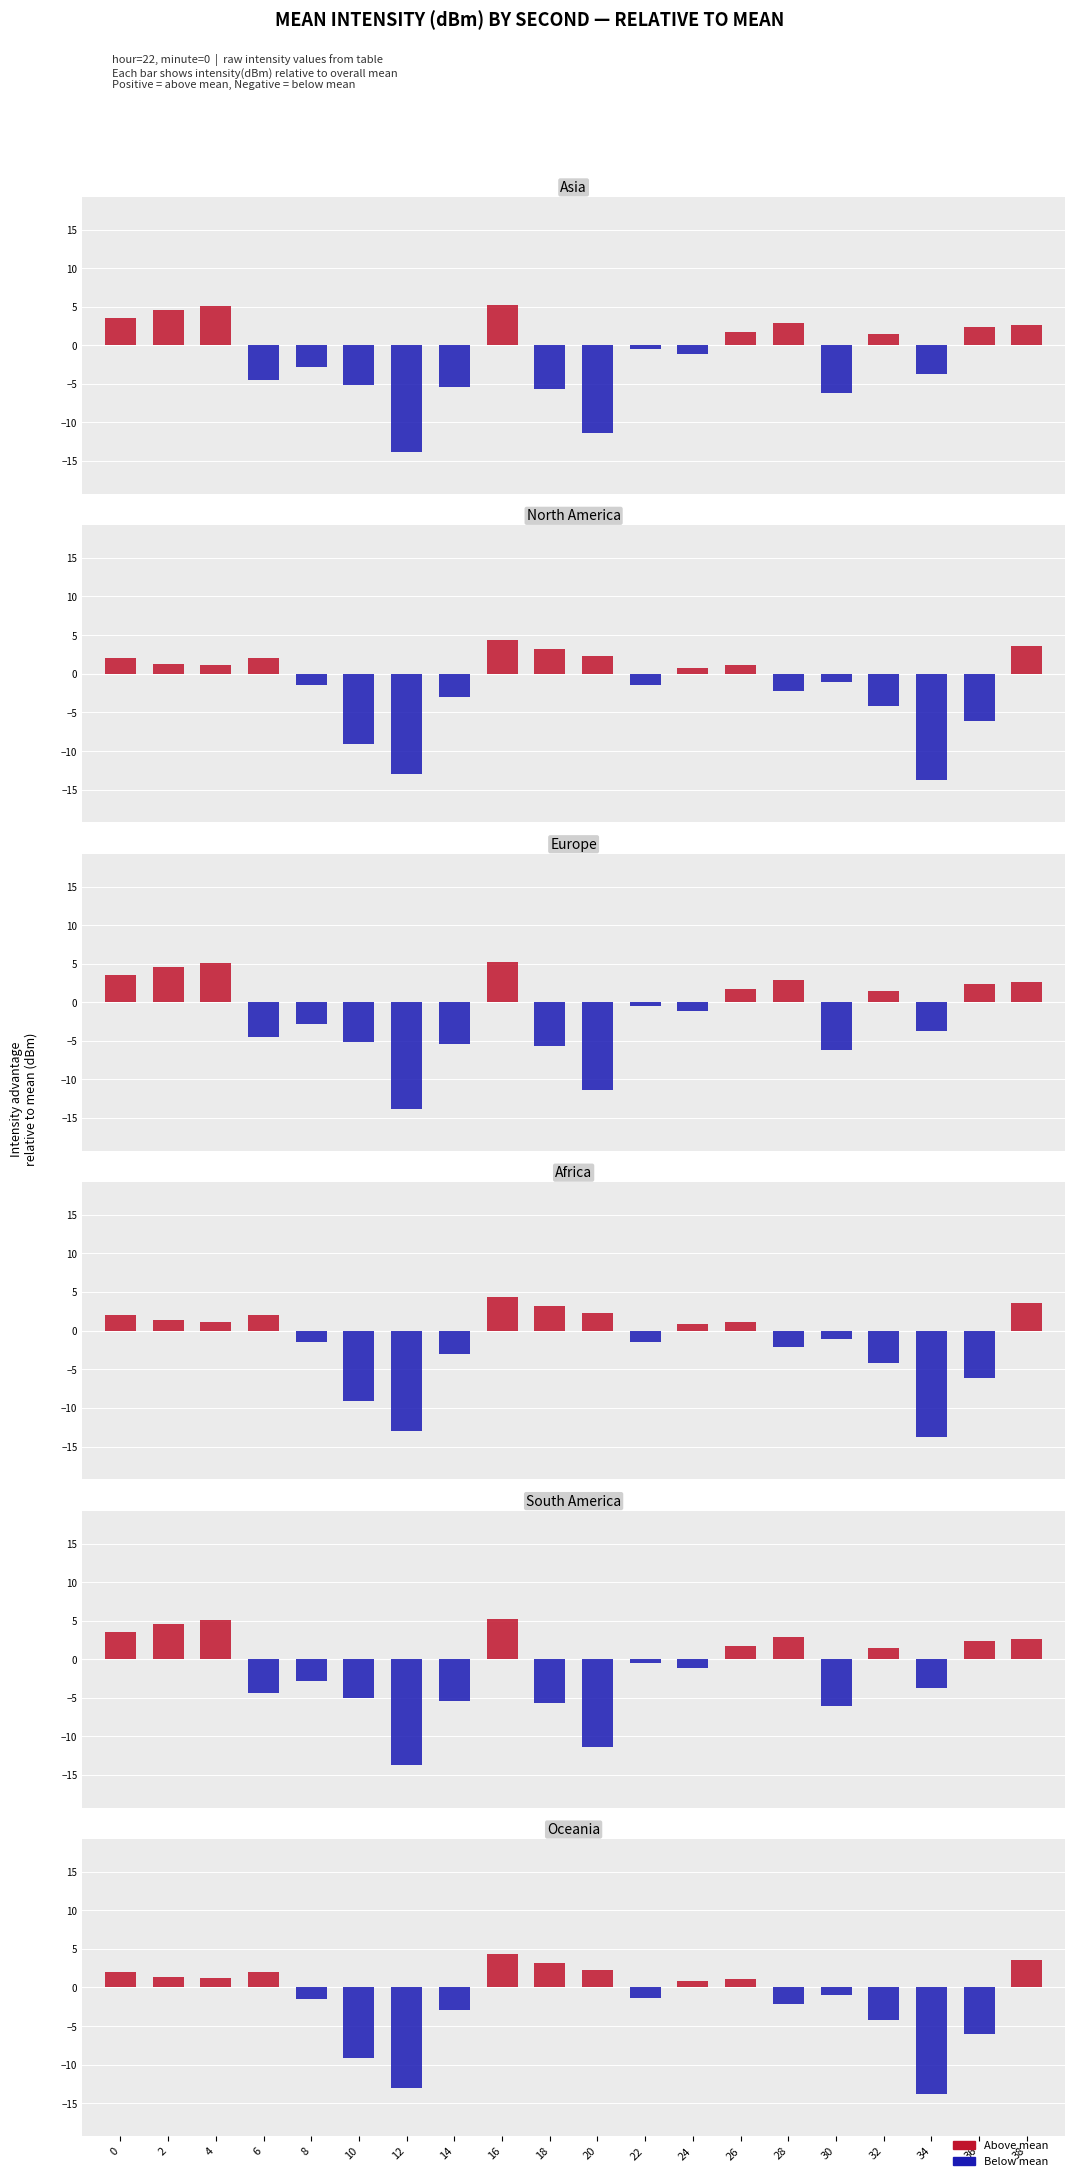

List the series in order of their peak value, highest first.

Asia, Europe, South America, North America, Africa, Oceania